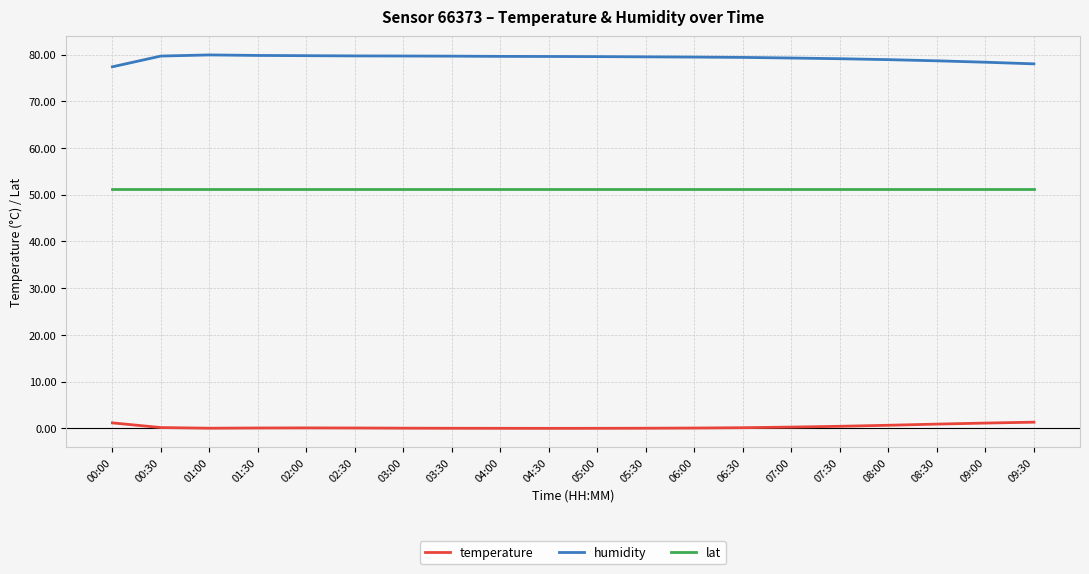

What is the maximum value for temperature?

1.3